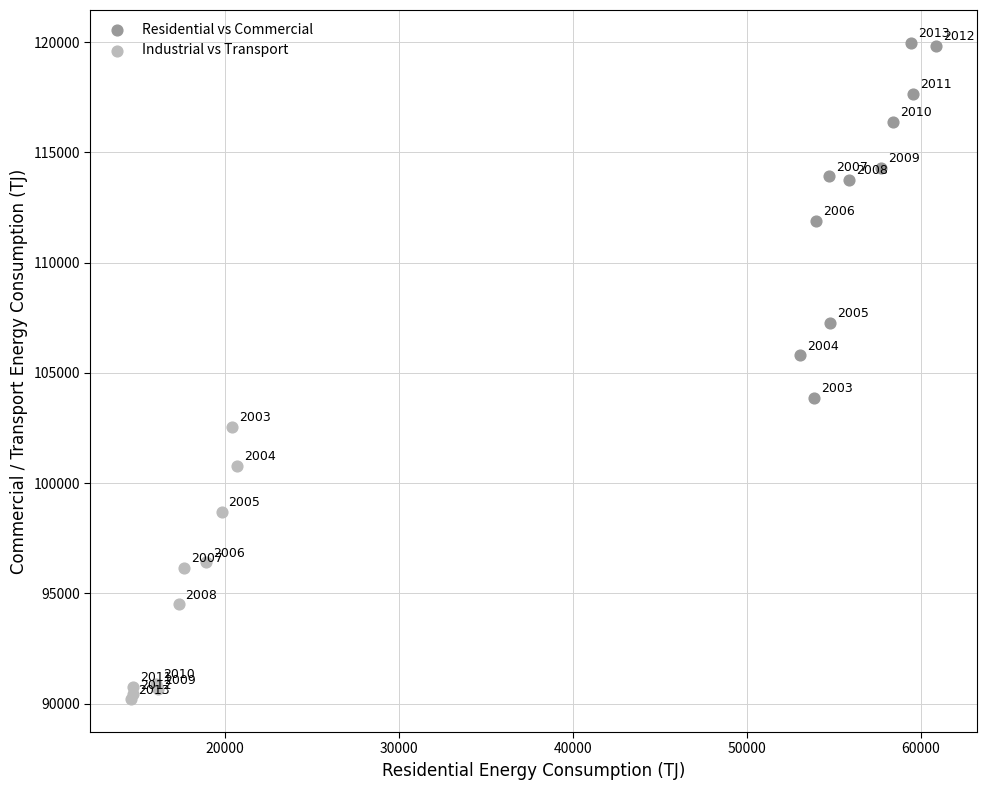

Which series reaches the minimum Y coordinate?

Industrial vs Transport